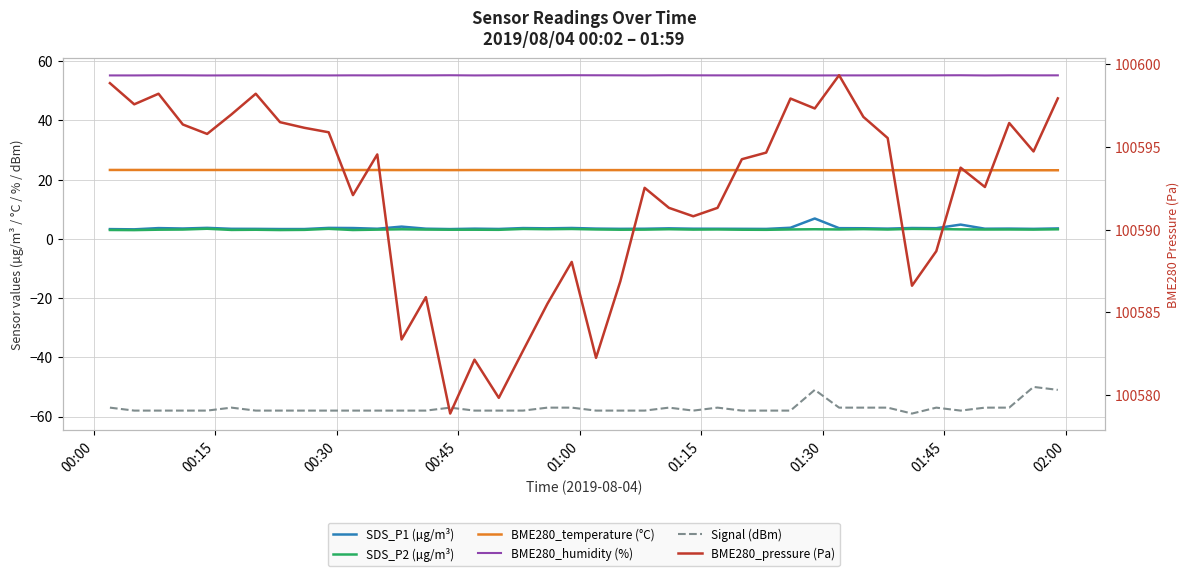

Reading left to right, what are all the values shown in this chart?

SDS_P1 (µg/m³): 3.3	3.2	3.6	3.5	3.7	3.4	3.4	3.3	3.3	3.7	3.7	3.4	4.2	3.5	3.3	3.5	3.4	3.7	3.6	3.7	3.5	3.4	3.4	3.6	3.4	3.4	3.4	3.4	3.8	6.9	3.6	3.6	3.5	3.7	3.6	4.8	3.4	3.5	3.4	3.5
SDS_P2 (µg/m³): 3.0	3.0	3.1	3.2	3.4	3.0	3.1	3.0	3.0	3.4	3.0	3.1	3.2	3.1	3.1	3.1	3.1	3.4	3.3	3.4	3.2	3.1	3.1	3.3	3.1	3.2	3.1	3.1	3.2	3.3	3.2	3.3	3.2	3.4	3.3	3.2	3.2	3.2	3.1	3.2
BME280_temperature (°C): 23.3	23.3	23.3	23.3	23.3	23.3	23.3	23.3	23.3	23.3	23.3	23.3	23.2	23.3	23.2	23.3	23.2	23.2	23.2	23.2	23.2	23.2	23.2	23.2	23.2	23.2	23.2	23.2	23.2	23.2	23.2	23.2	23.2	23.2	23.2	23.2	23.2	23.2	23.2	23.2
BME280_humidity (%): 55.2	55.2	55.3	55.2	55.2	55.2	55.2	55.2	55.2	55.2	55.2	55.2	55.2	55.2	55.3	55.2	55.2	55.2	55.3	55.3	55.3	55.2	55.2	55.3	55.2	55.2	55.2	55.2	55.2	55.2	55.2	55.2	55.2	55.2	55.2	55.3	55.2	55.3	55.2	55.2
Signal (dBm): -57.0	-58.0	-58.0	-58.0	-58.0	-57.0	-58.0	-58.0	-58.0	-58.0	-58.0	-58.0	-58.0	-58.0	-57.0	-58.0	-58.0	-58.0	-57.0	-57.0	-58.0	-58.0	-58.0	-57.0	-58.0	-57.0	-58.0	-58.0	-58.0	-51.0	-57.0	-57.0	-57.0	-59.0	-57.0	-58.0	-57.0	-57.0	-50.0	-51.0
BME280_pressure (Pa): 100598.9	100597.6	100598.2	100596.4	100595.8	100597.0	100598.2	100596.5	100596.2	100595.9	100592.1	100594.6	100583.4	100585.9	100578.9	100582.1	100579.8	100582.7	100585.5	100588.1	100582.2	100586.9	100592.5	100591.3	100590.8	100591.3	100594.3	100594.7	100597.9	100597.3	100599.3	100596.8	100595.5	100586.6	100588.7	100593.8	100592.6	100596.4	100594.7	100597.9